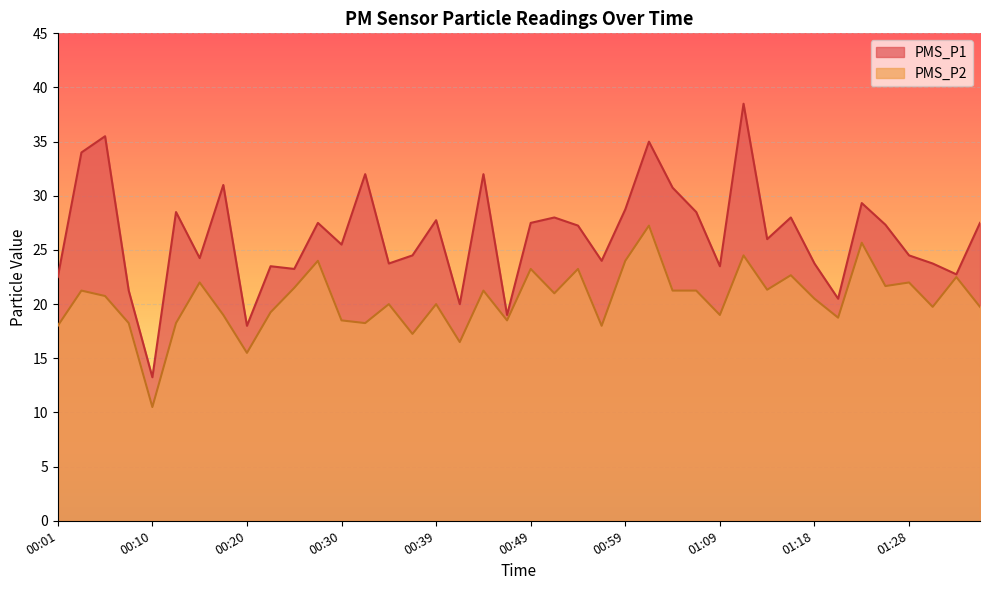

True or false: PMS_P1 and PMS_P2 cross at least once.

False